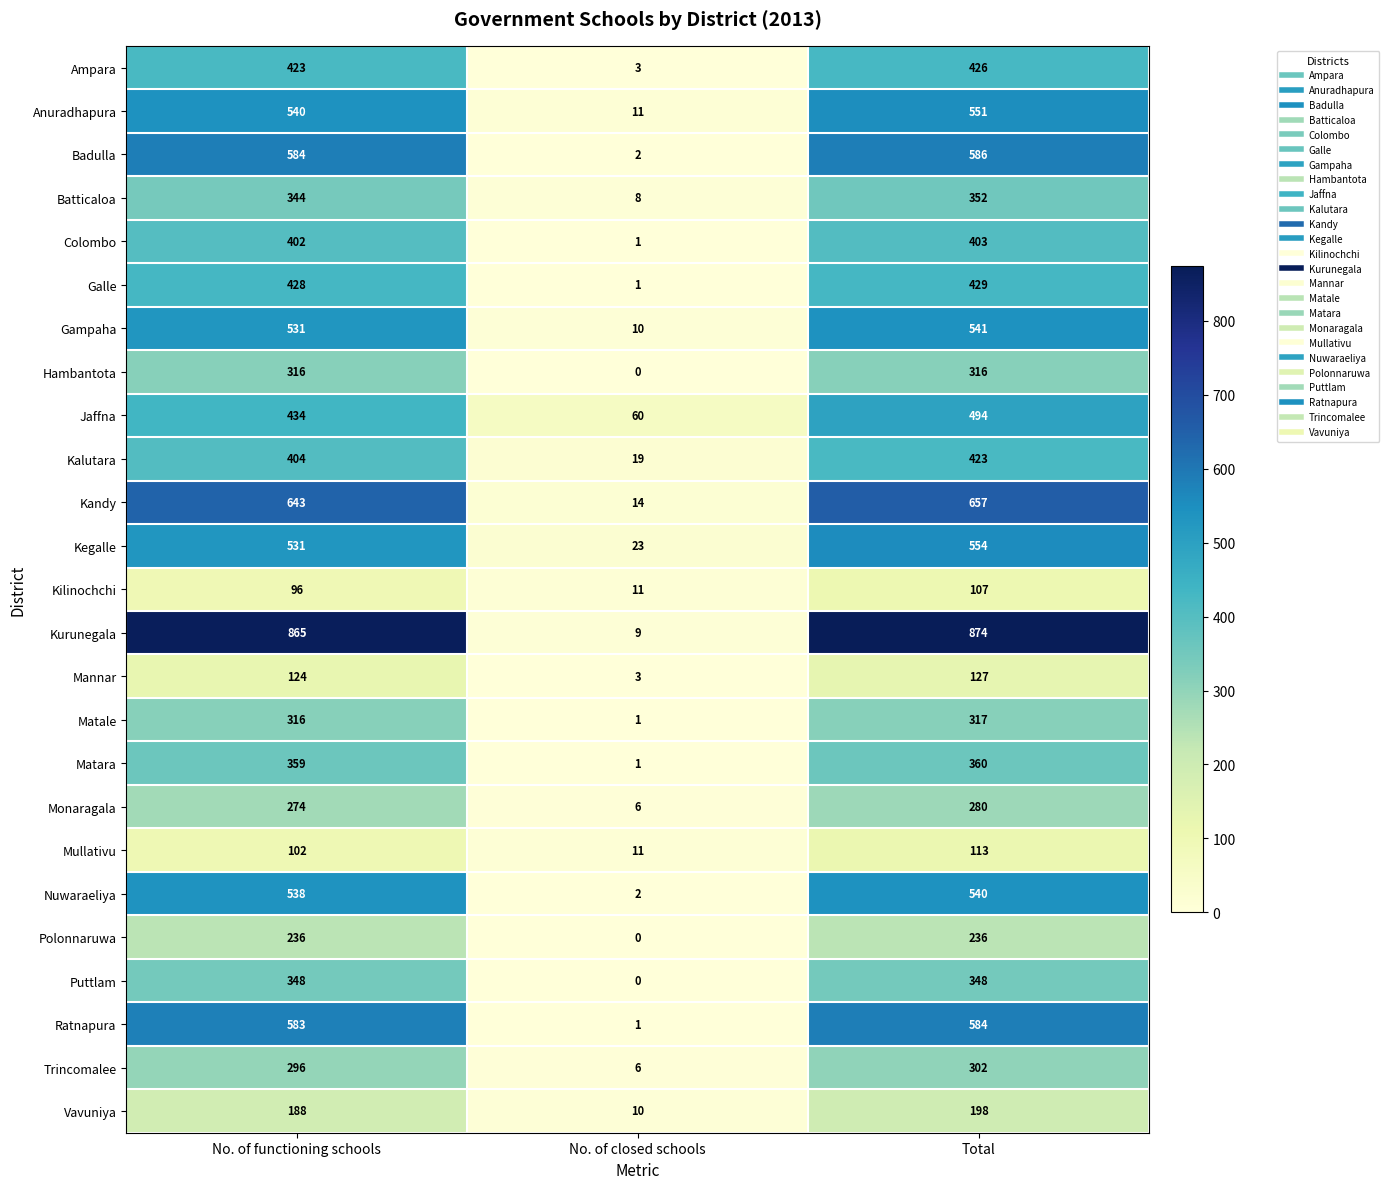

Which label corresponds to the largest value in the chart?

Total